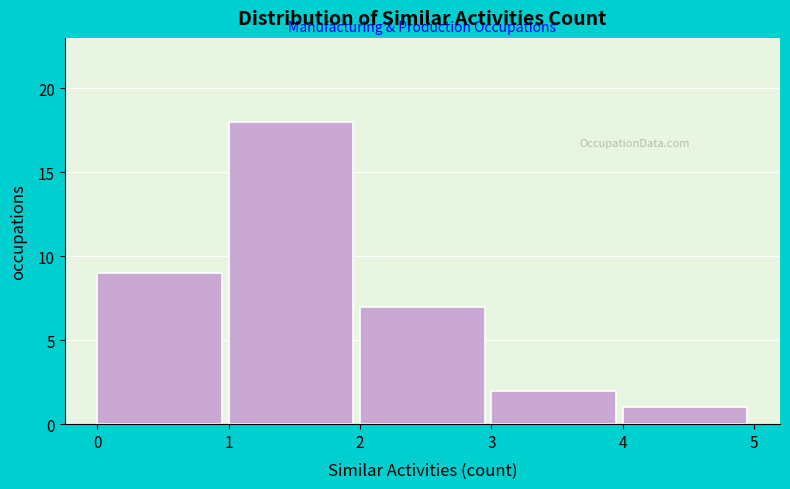

Over which range of the x-axis is the bar tallest?

1 to 2